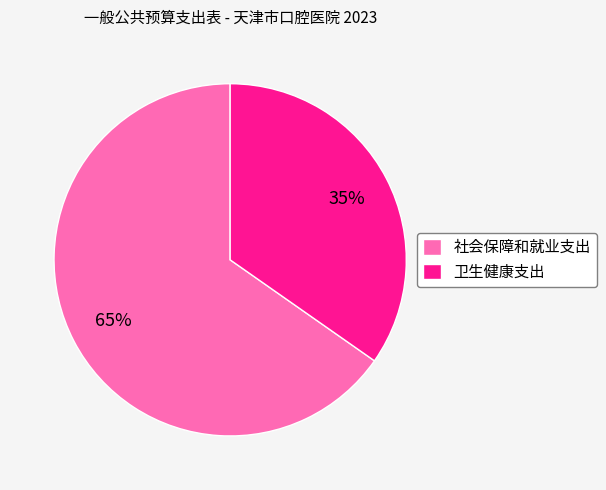

Which category has the smallest portion of the pie?

卫生健康支出